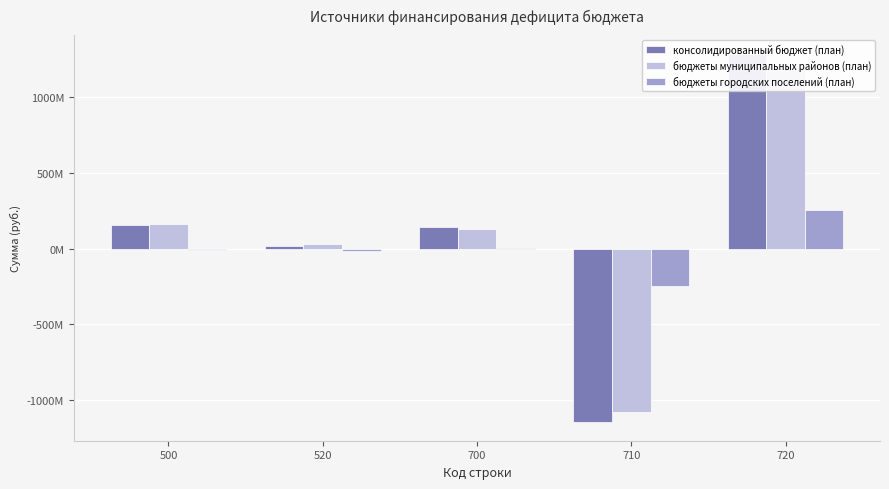

Which series has the largest total across all categories?

консолидированный бюджет (план)